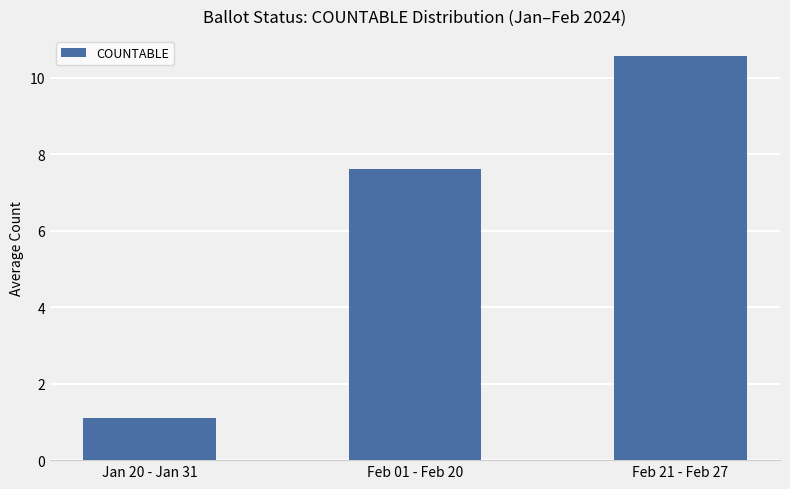

What is the label of the 3rd bar from the right?

Jan 20 - Jan 31